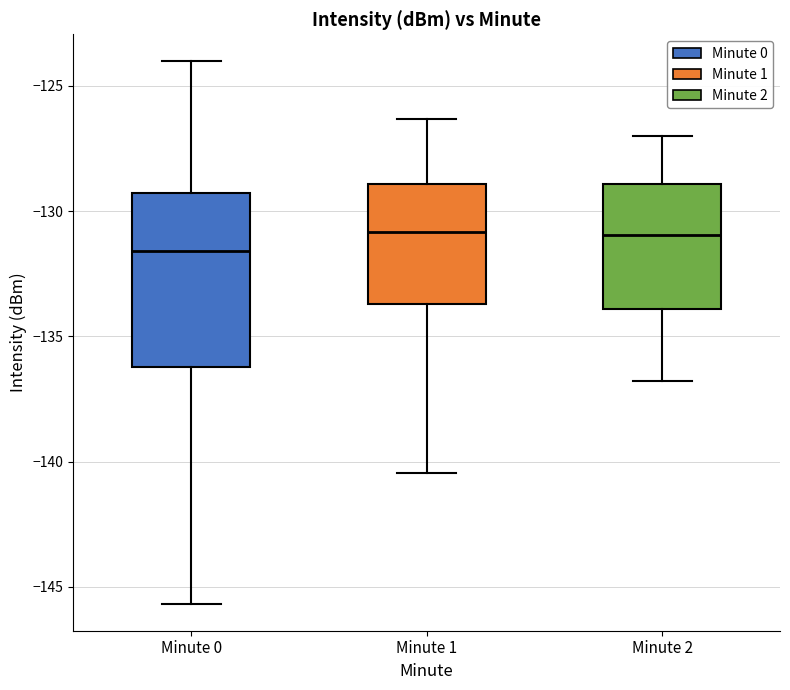

Reading left to right, read every box against the y-axis: the position of its median line, the range the box covers, and the ends of its whiskers. The values are not printed on the chart, so give them approximately, as read against the axis.

Minute 0: median -131.5, box -136.0 to -129.5, whiskers -145.5 to -124.0
Minute 1: median -131.0, box -133.5 to -129.0, whiskers -140.5 to -126.5
Minute 2: median -131.0, box -134.0 to -129.0, whiskers -137.0 to -127.0